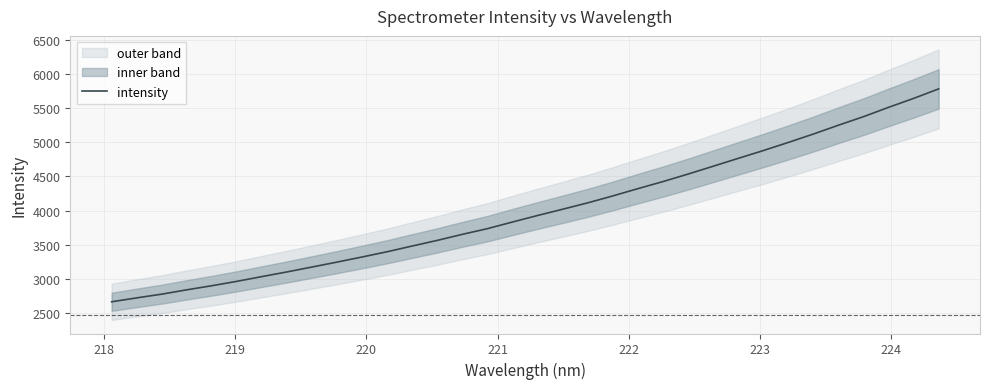

What is the maximum value for intensity?

5783.0